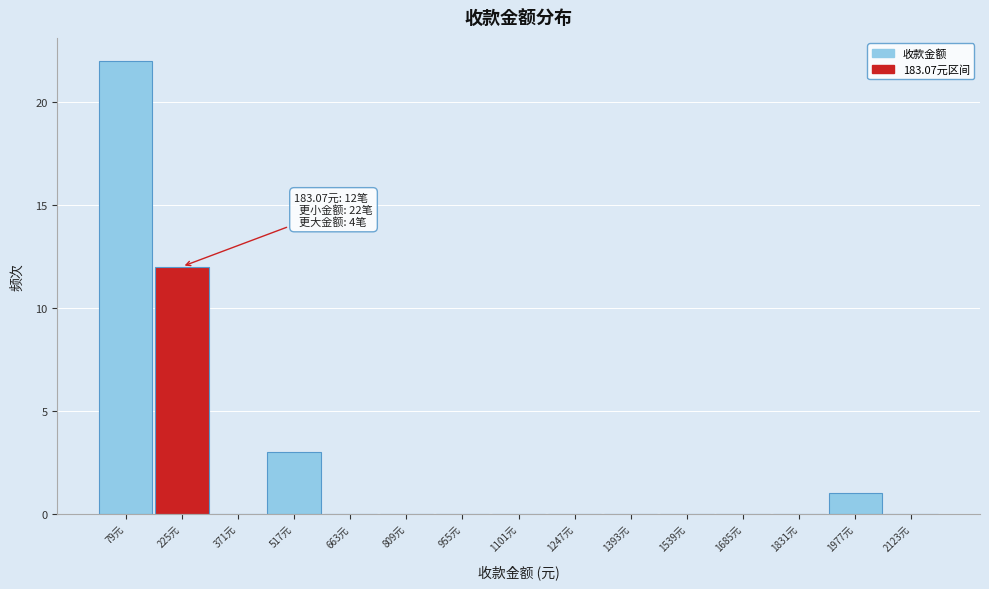

Which range on the x-axis has the tallest bar?

20 to 160